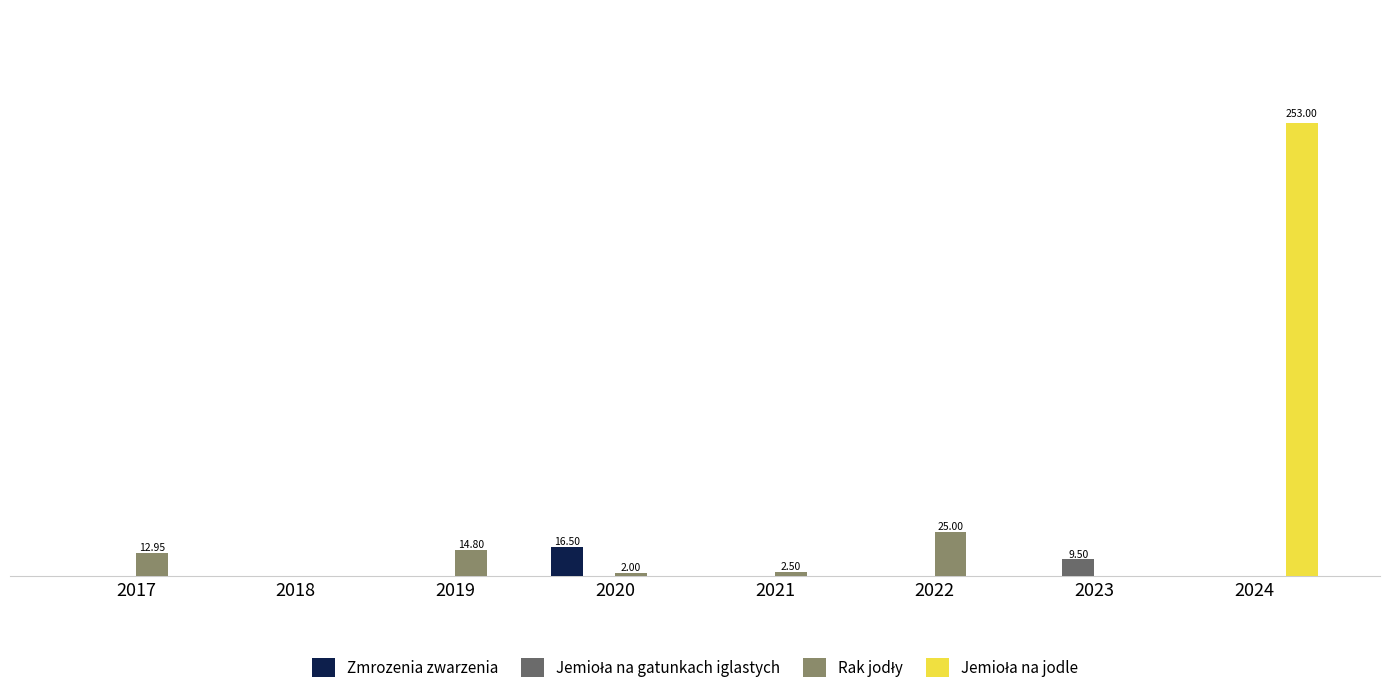

At how many categories does at least one series exceed 144?

1